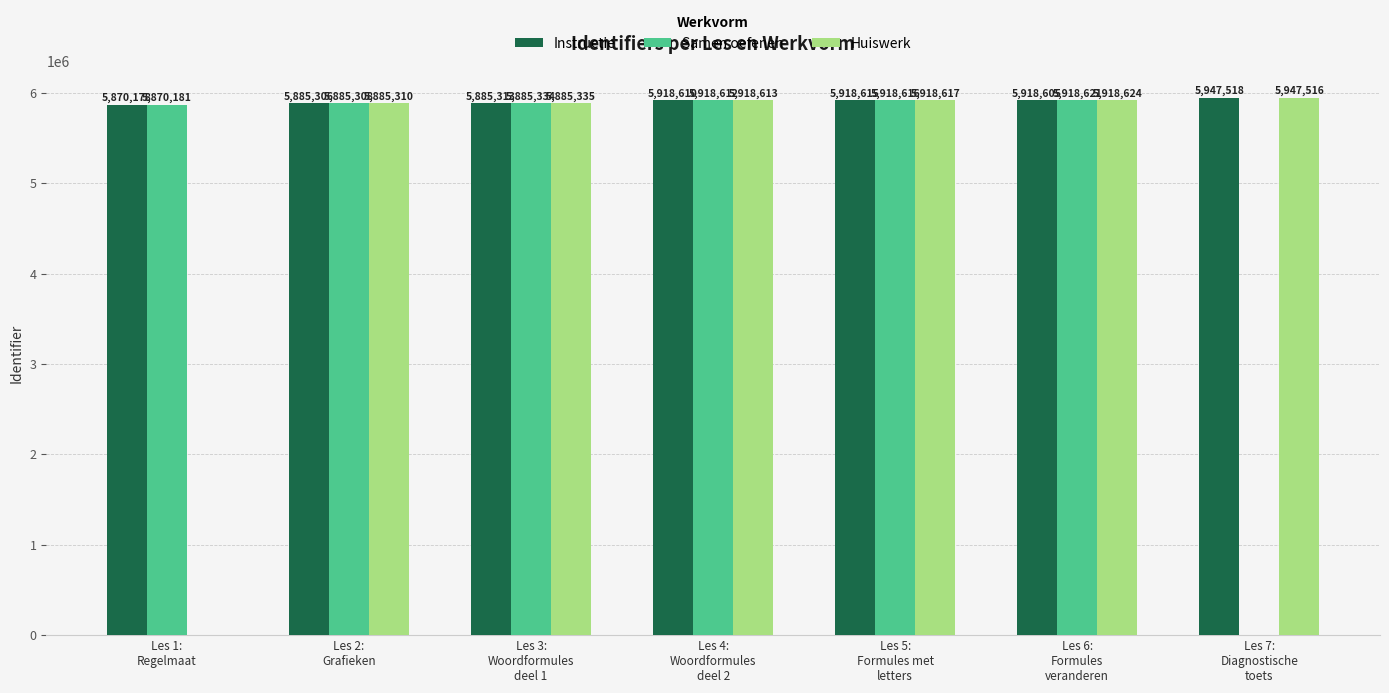

What is the average value of the Samen oefenen series?

5056667